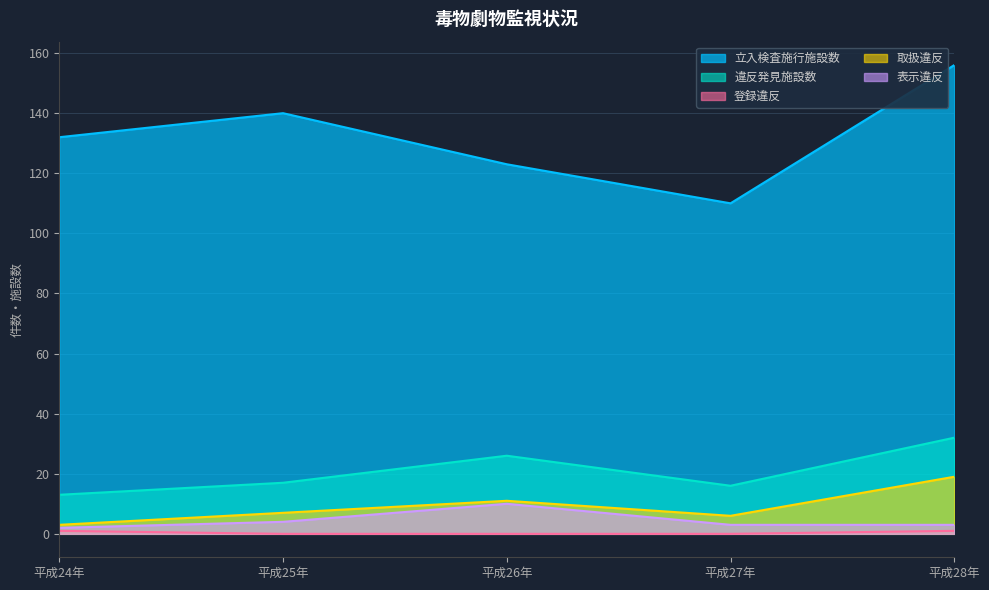

Which series has the largest total across all categories?

立入検査施行施設数